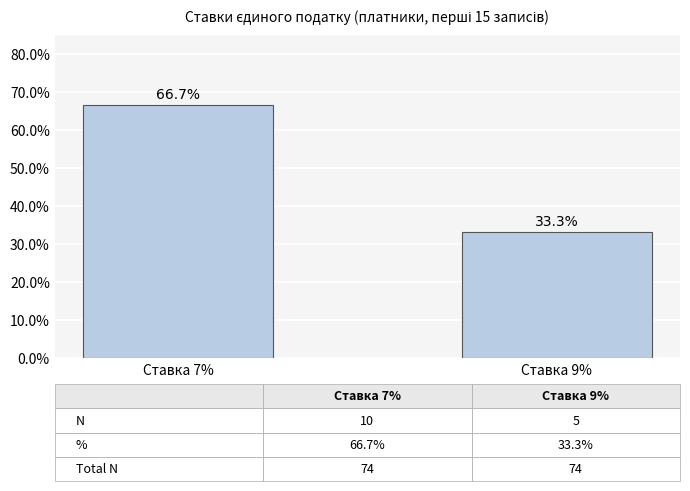

What is the value of the 1st bar from the left?

66.7